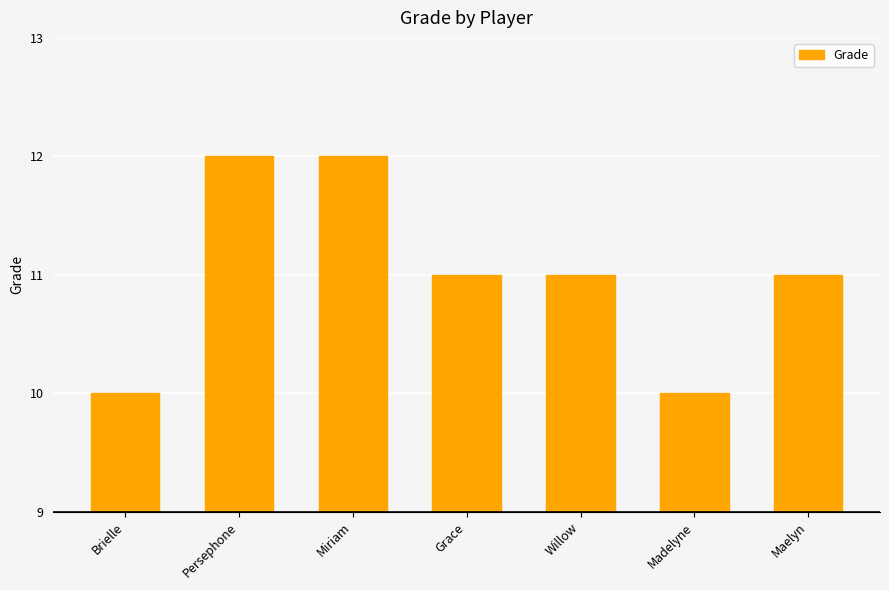

Count the number of categories in the chart.

7